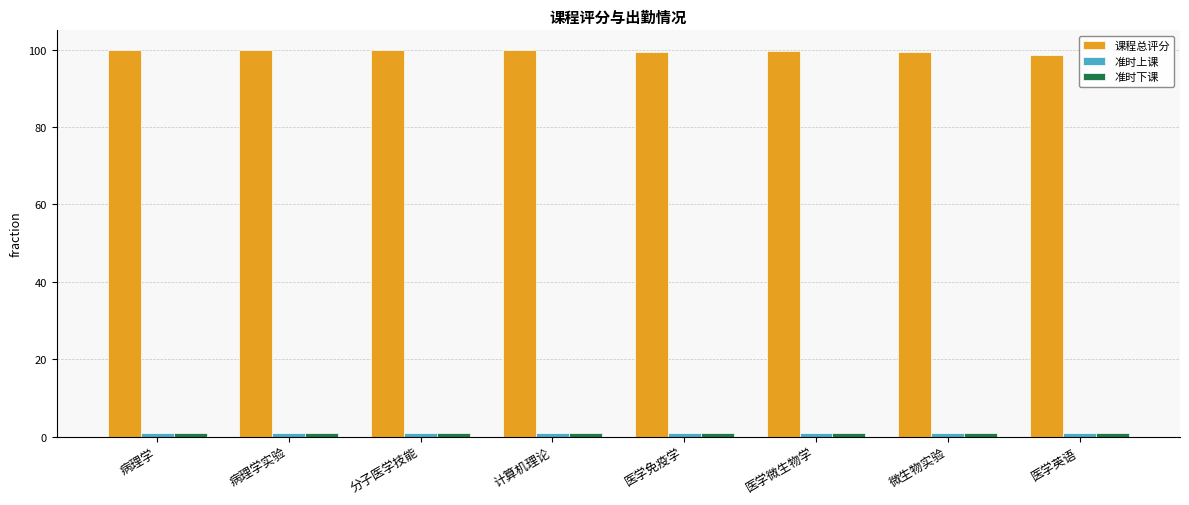

What is the average value of the 课程总评分 series?

99.6